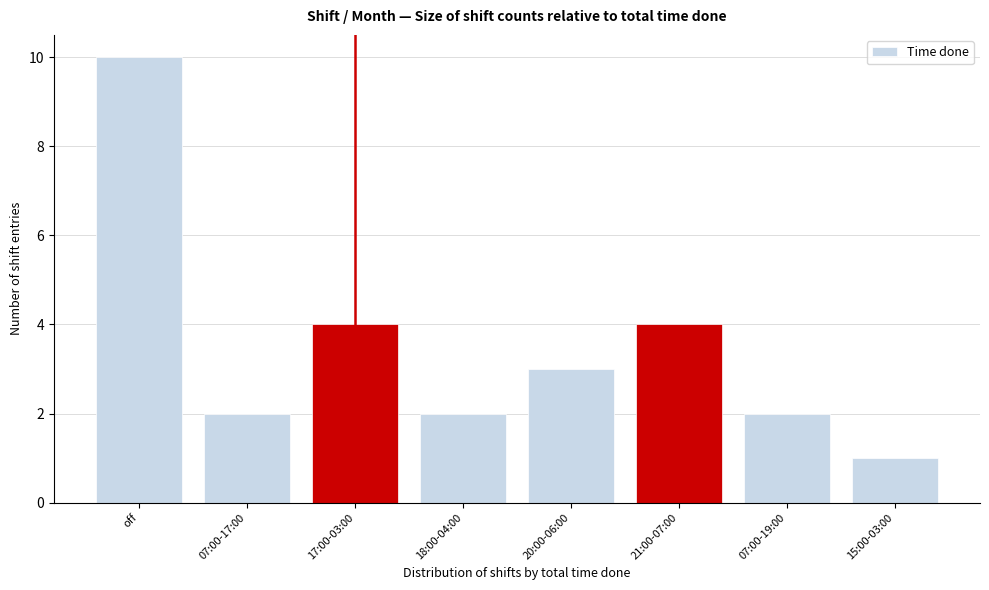

Reading right to left, list all the values displayed in this chart.

1	2	4	3	2	4	2	10